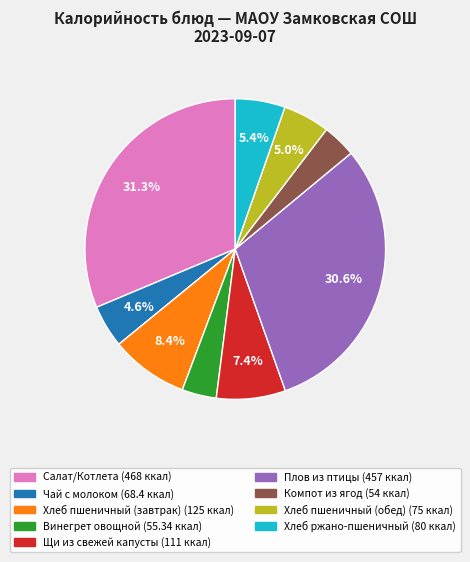

To the nearest percent, what percentage of the pie is Хлеб пшеничный (обед)?

5%